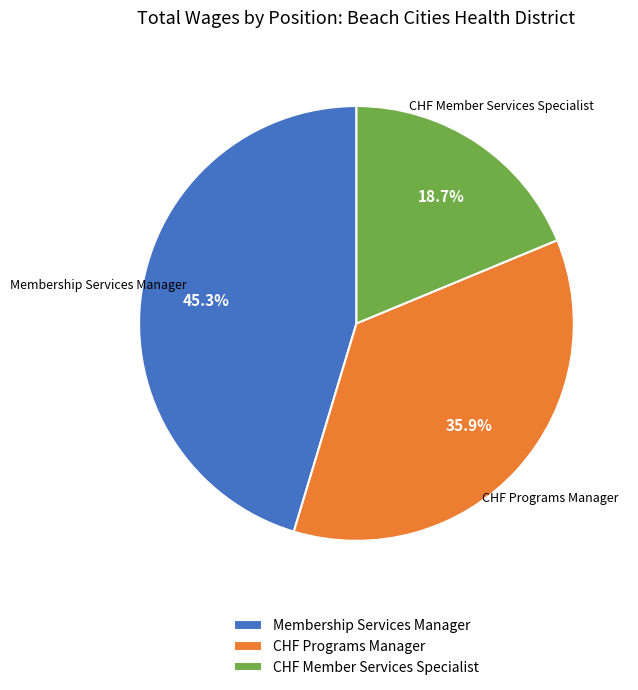

Is it true that CHF Member Services Specialist is 6% of the pie?

False